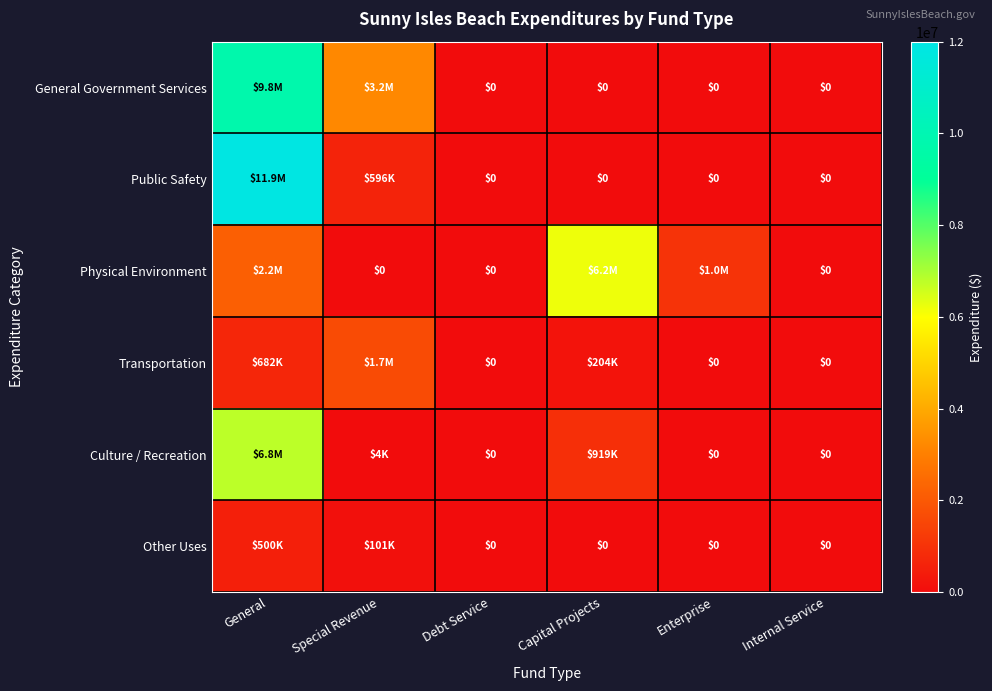

At Capital Projects, list the series in order from smallest to largest.

General Government Services, Public Safety, Other Uses, Transportation, Culture / Recreation, Physical Environment